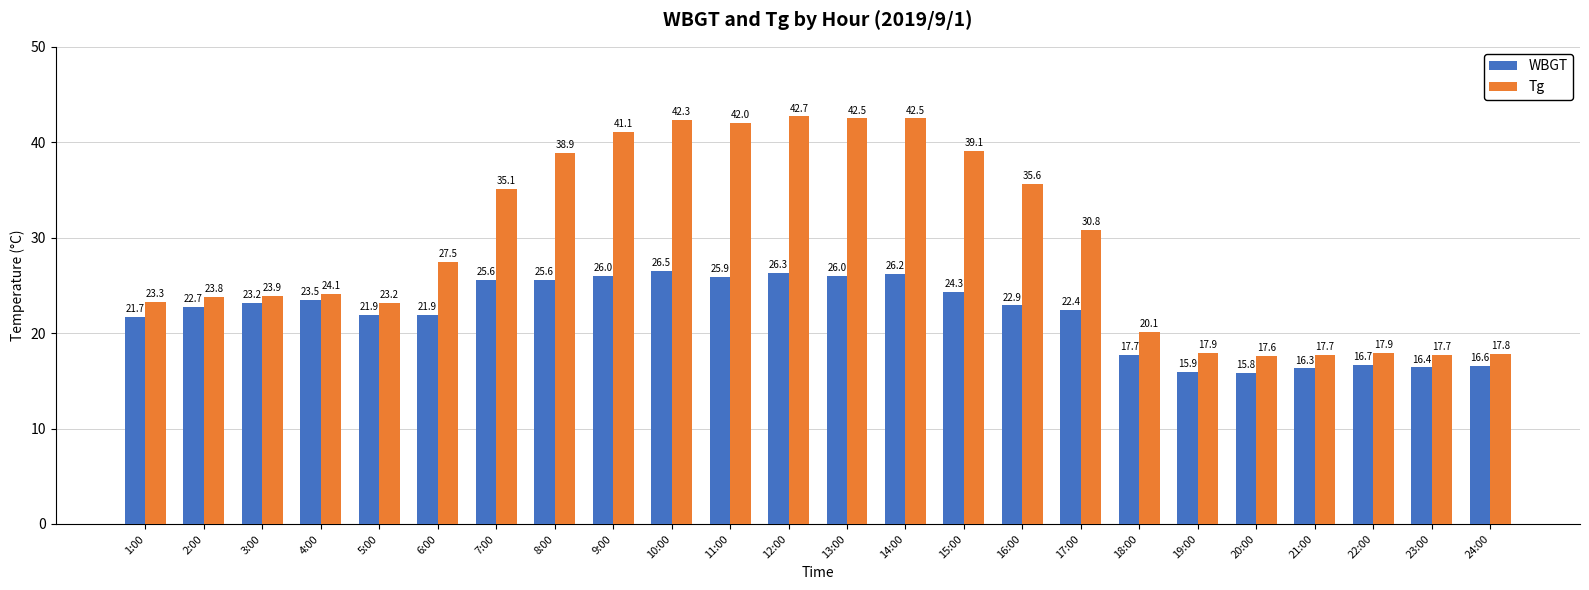

What is the total value across all series at 19:00?

33.8